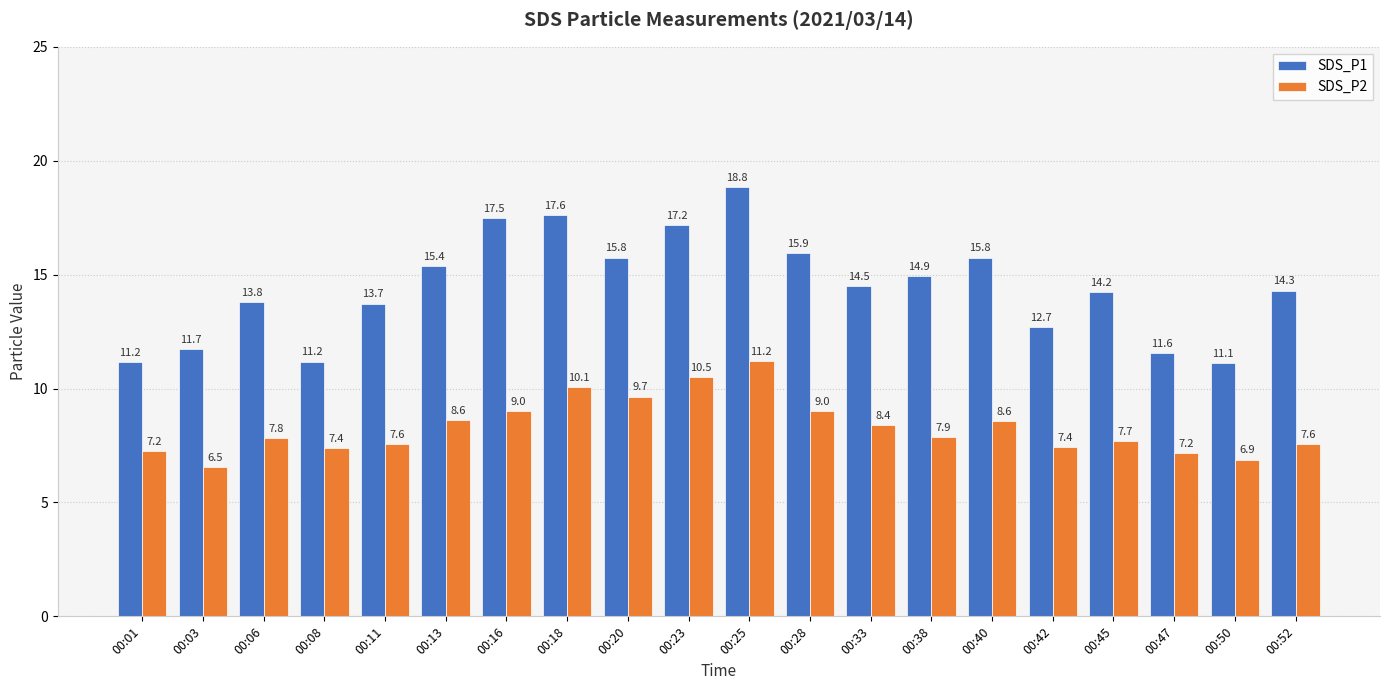

At which category is the sum across all series the highest?

00:25